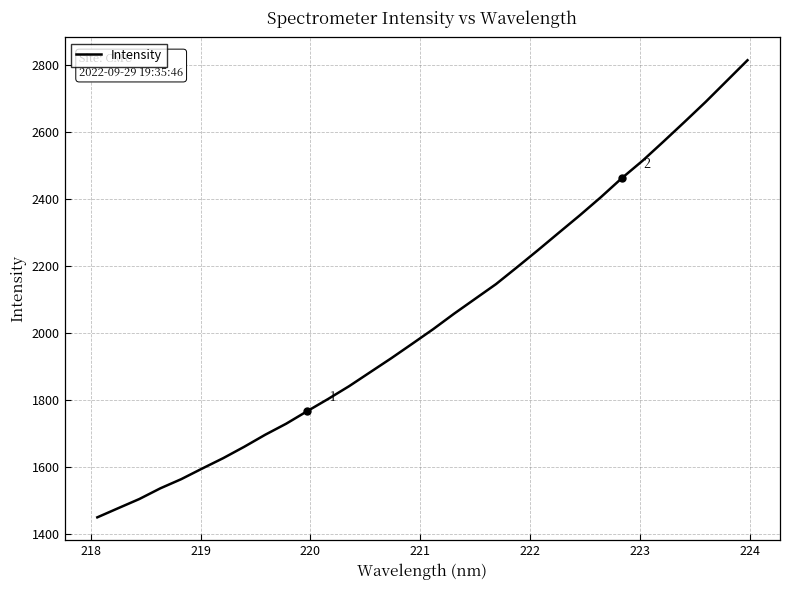

What is the difference between the maximum and minimum values?

1365.7